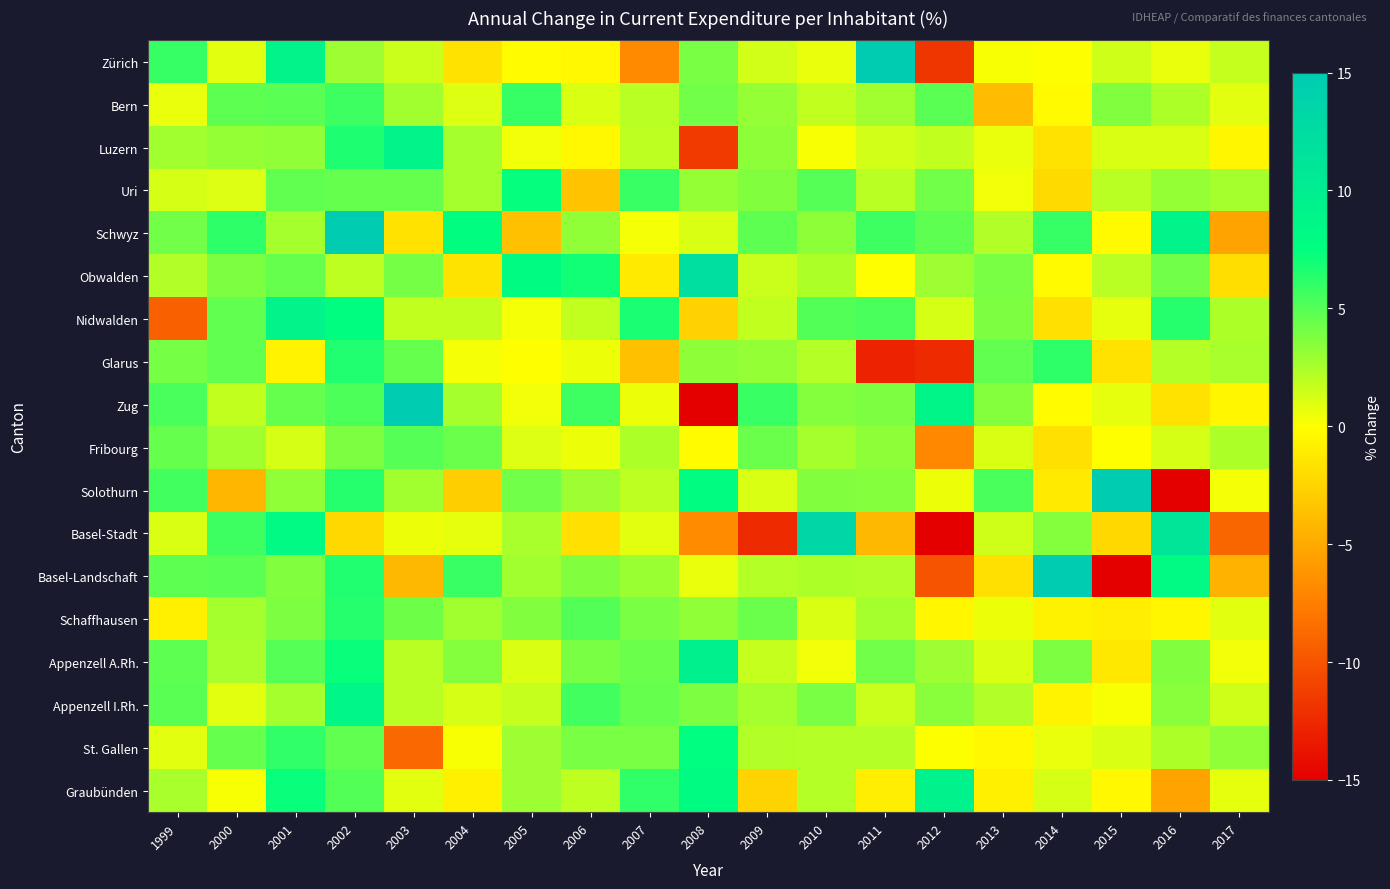

At which category does the chart reach its peak across all series?

2011